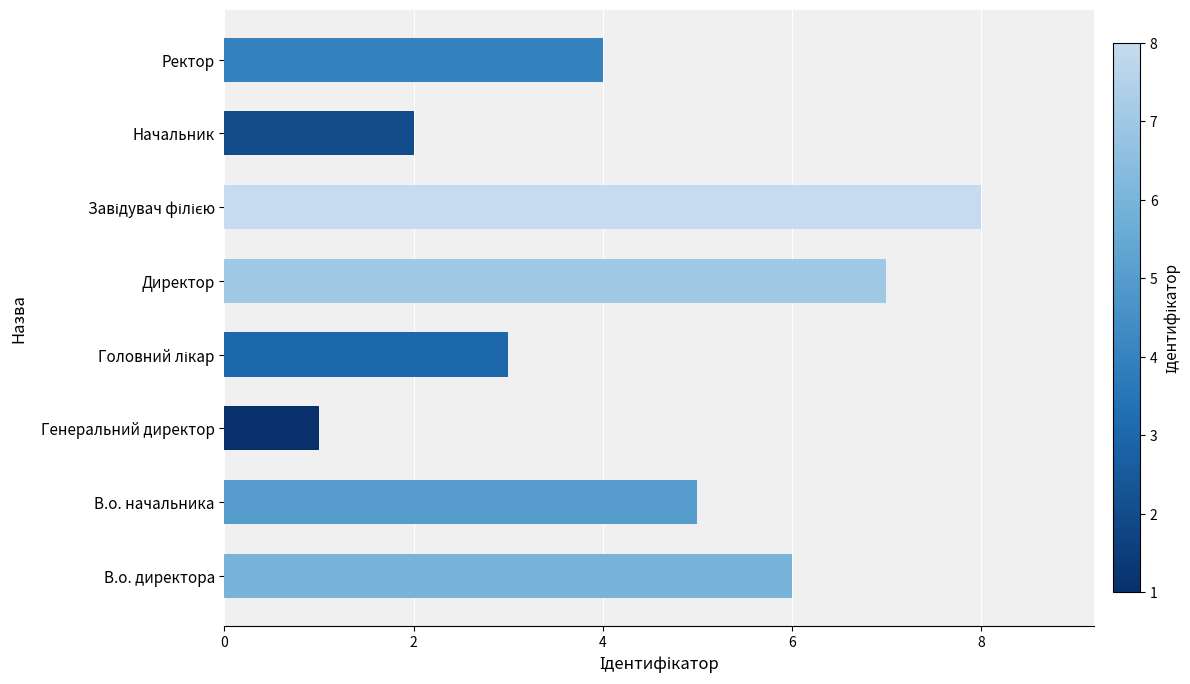

What is the sum of the values at Начальник and В.о. директора?

8